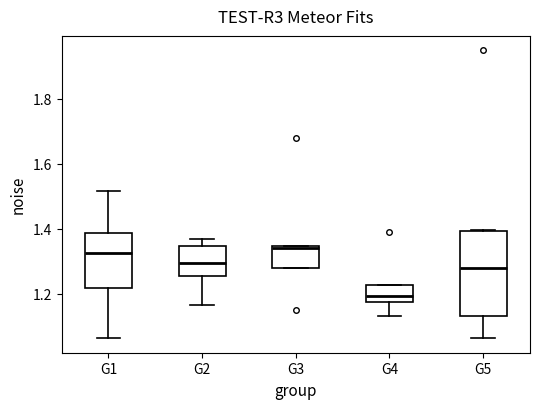

Which box has the lowest median line?

G4